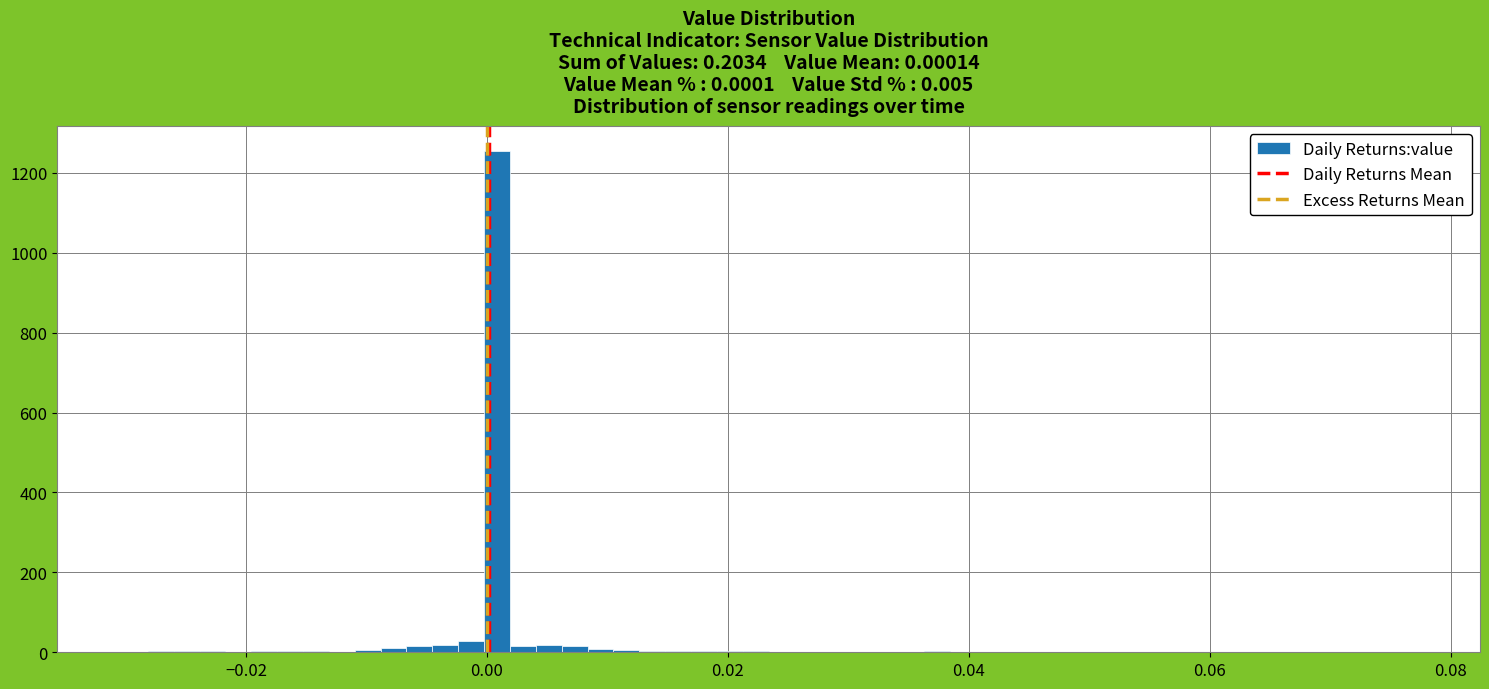

Read against the x-axis, roughly where is the centre of the tallest bar?

0.000